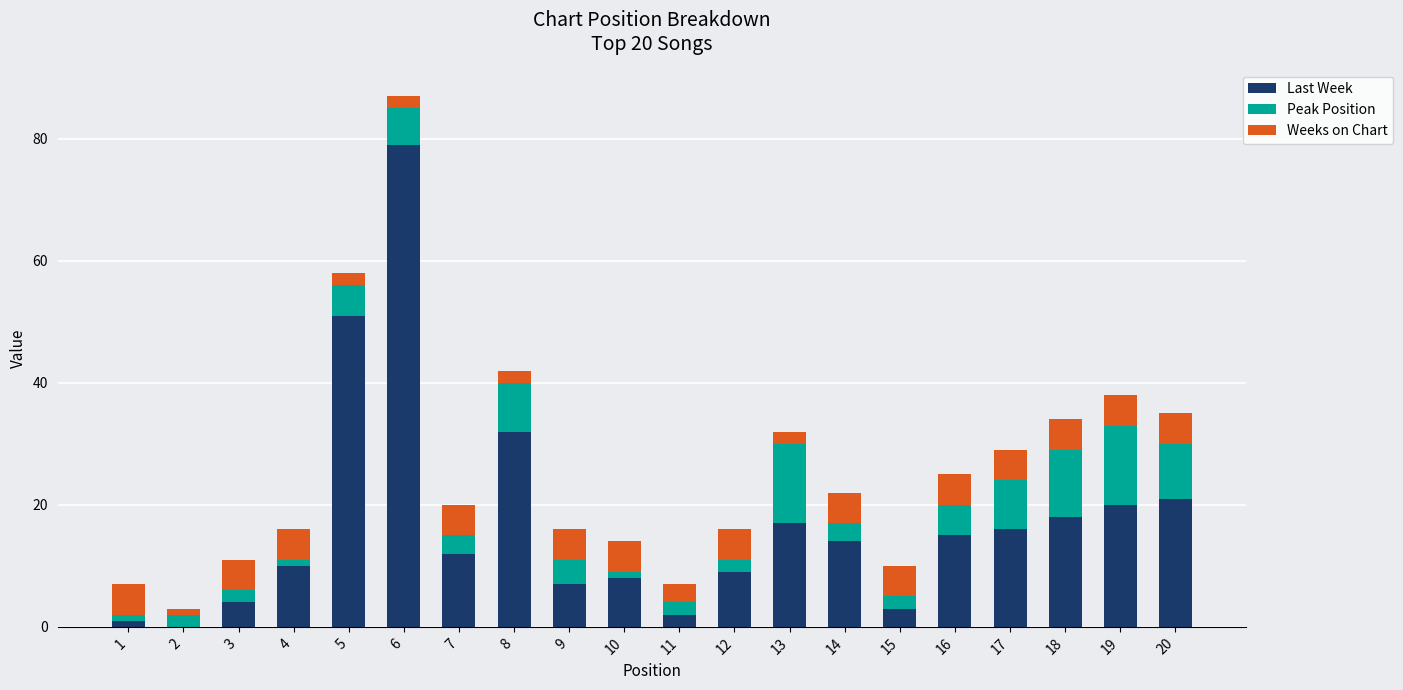

What is the highest value of the Last Week series?

79